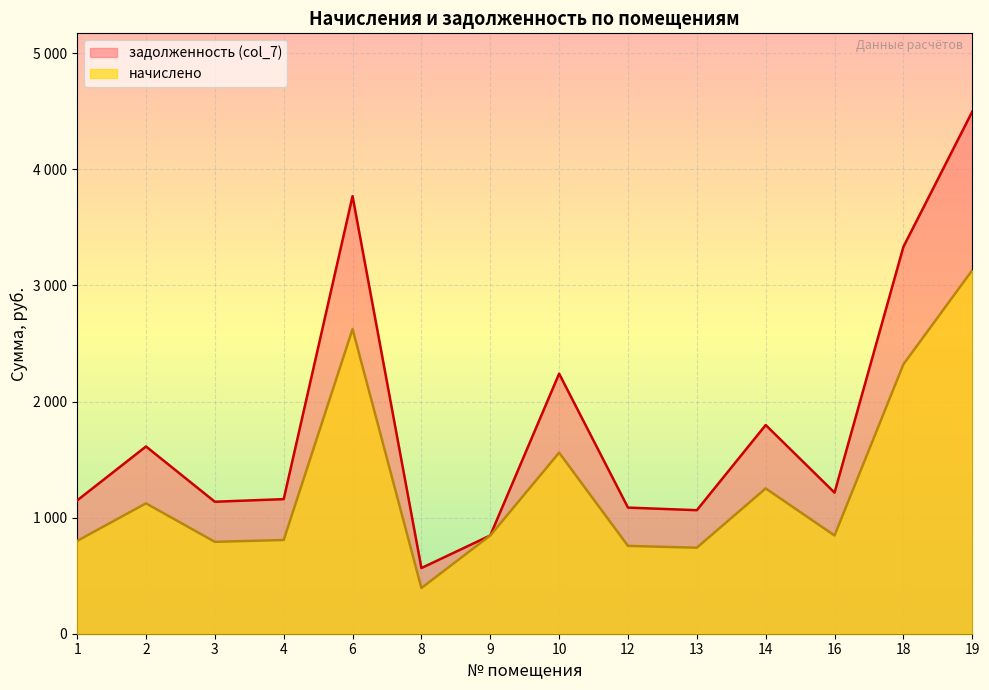

How many lines are shown in the chart?

2